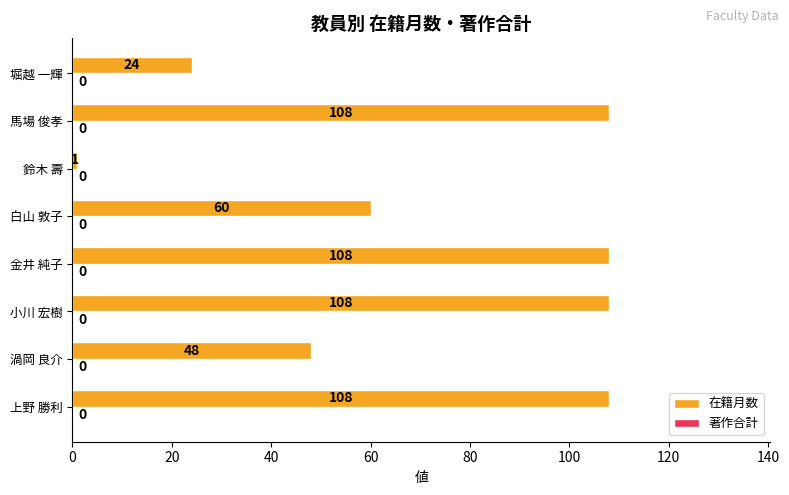

What is the difference between the maximum and minimum values?

107